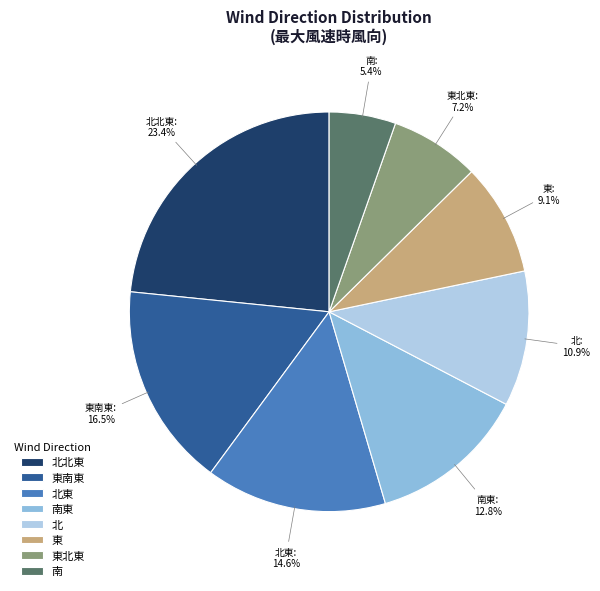

Which slice is the largest?

北北東